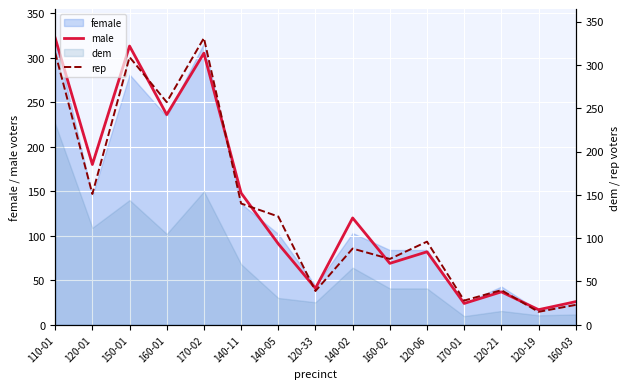

What is the approximate value of male at 140-02?

120